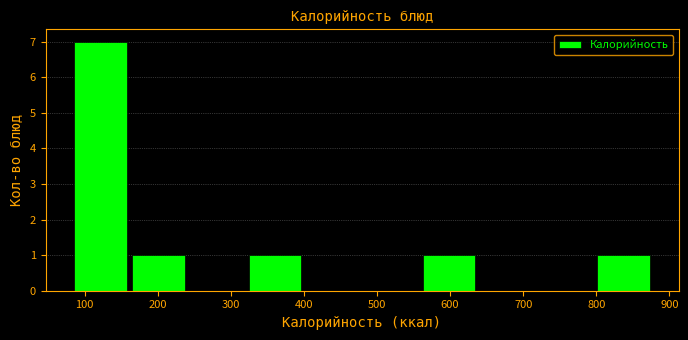

Reading left to right, list every bar in this chart as the range it spans on the x-axis followed by its height. Neither the bar edges nor the heights are printed on the chart, so give them approximately, as read against the axes.

90 to 170: 7
170 to 250: 1
250 to 320: 0
320 to 400: 1
400 to 480: 0
480 to 560: 0
560 to 640: 1
640 to 720: 0
720 to 800: 0
800 to 880: 1